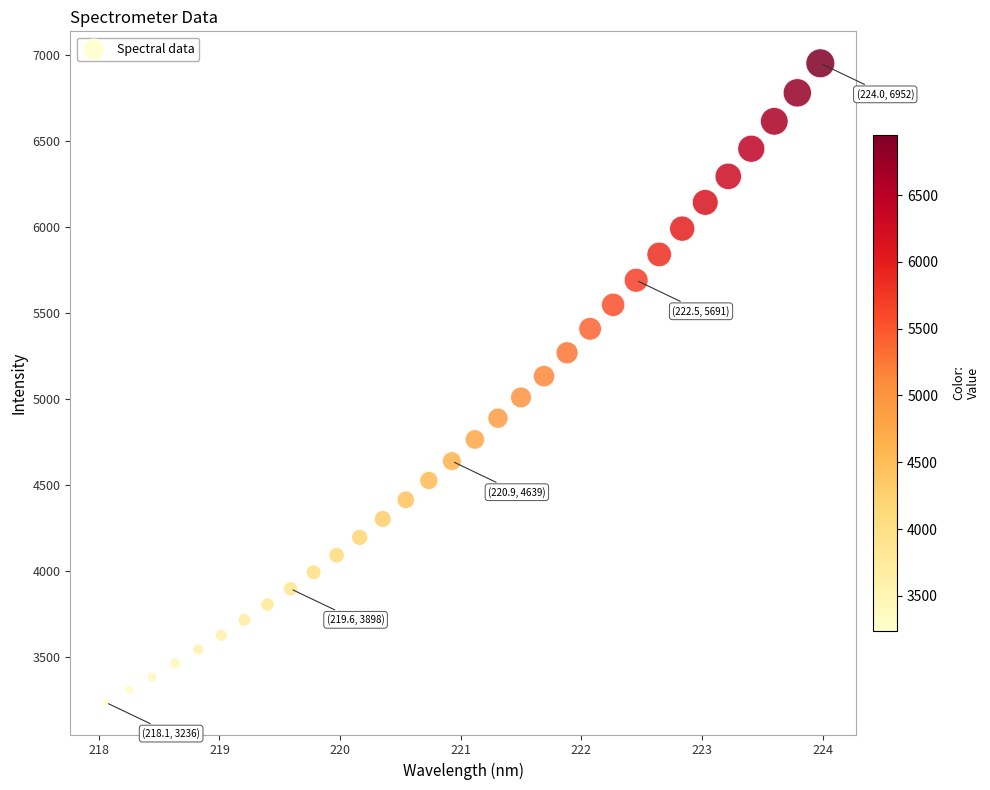

What is the range of X values (max minus min)?

5.9